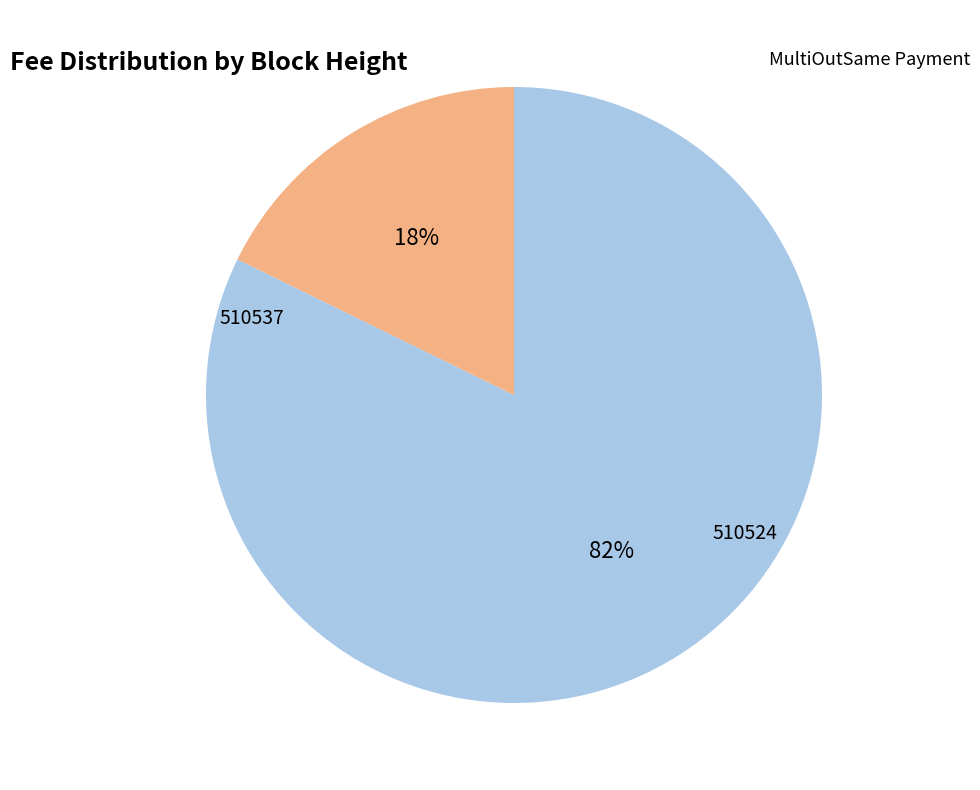

Do 510524 and 510537 together represent more than half of the pie?

Yes